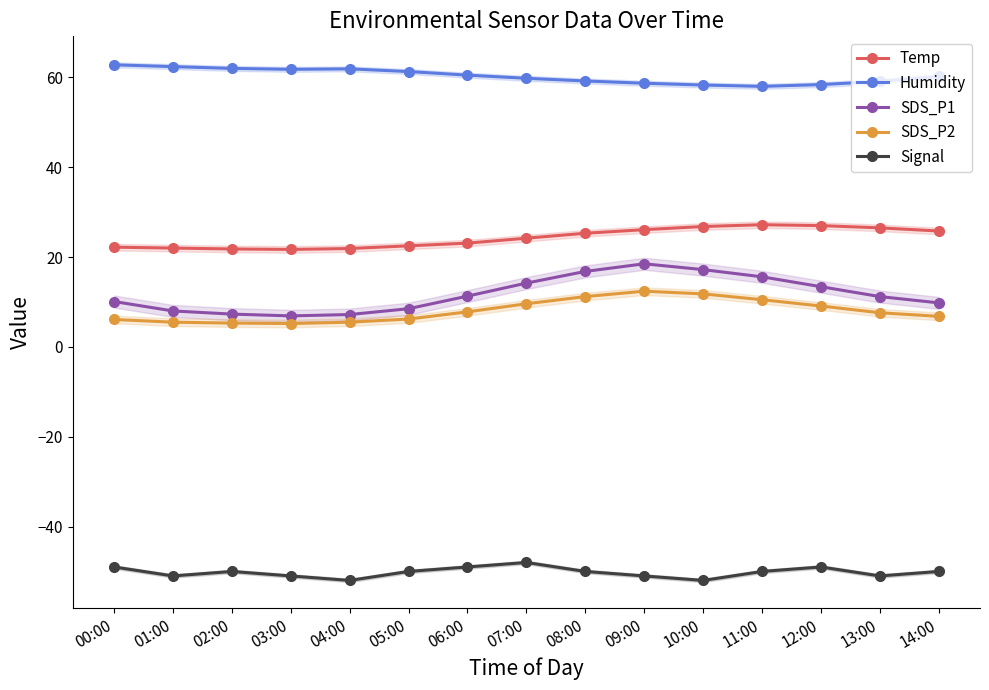

How many data points does each series have?

15